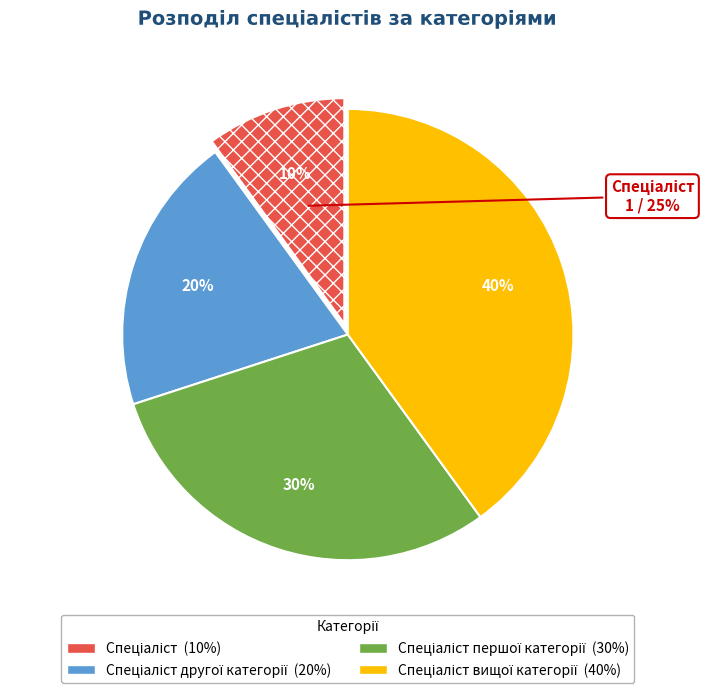

Is there any slice that represents more than half of the pie?

No